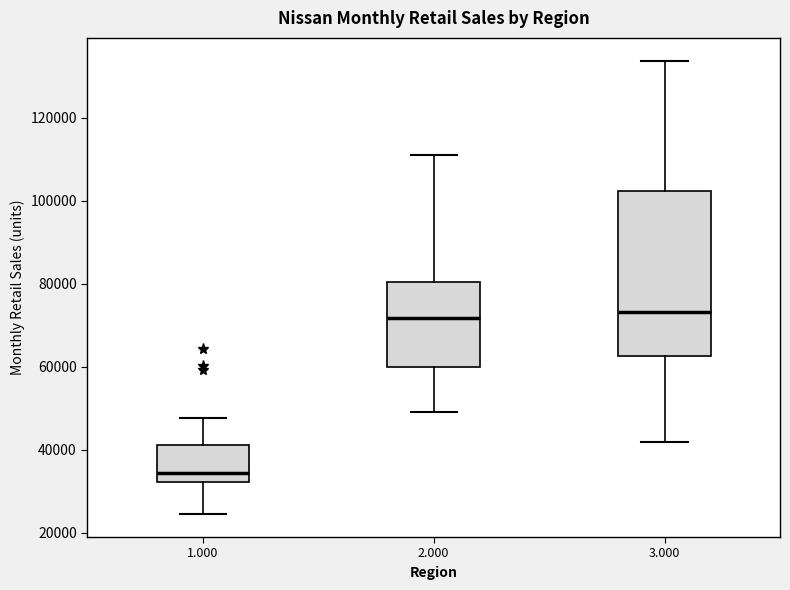

Reading left to right, read every box against the y-axis: the position of its median line, the range the box covers, and the ends of its whiskers. The values are not printed on the chart, so give them approximately, as read against the axis.

1.000: median 34000, box 32000 to 42000, whiskers 24000 to 48000
2.000: median 72000, box 60000 to 80000, whiskers 50000 to 110000
3.000: median 74000, box 62000 to 102000, whiskers 42000 to 134000